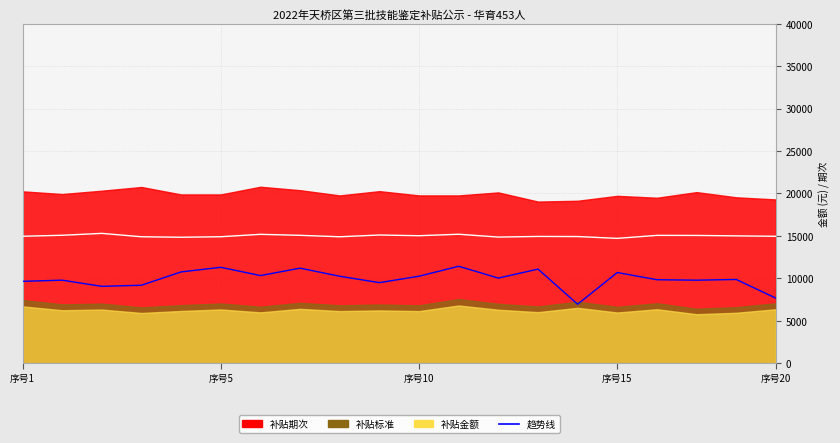

What is the difference between the values at 18 and 7?

1330.6